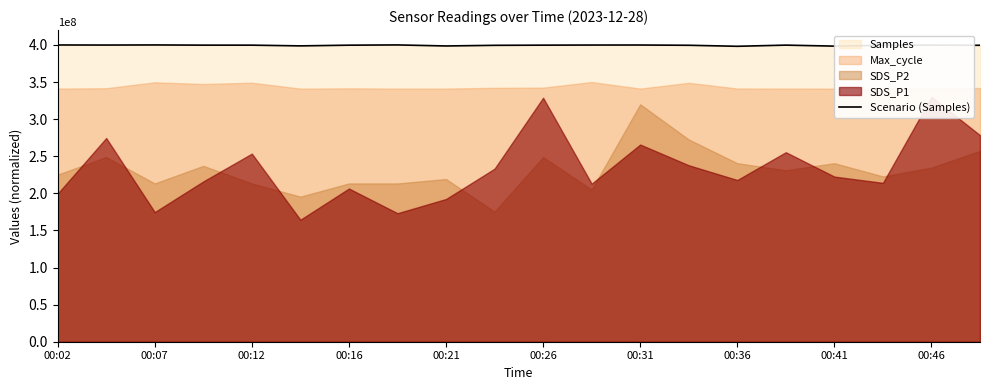

What is the sum of the values at 00:46 and 00:36?

797899492.9